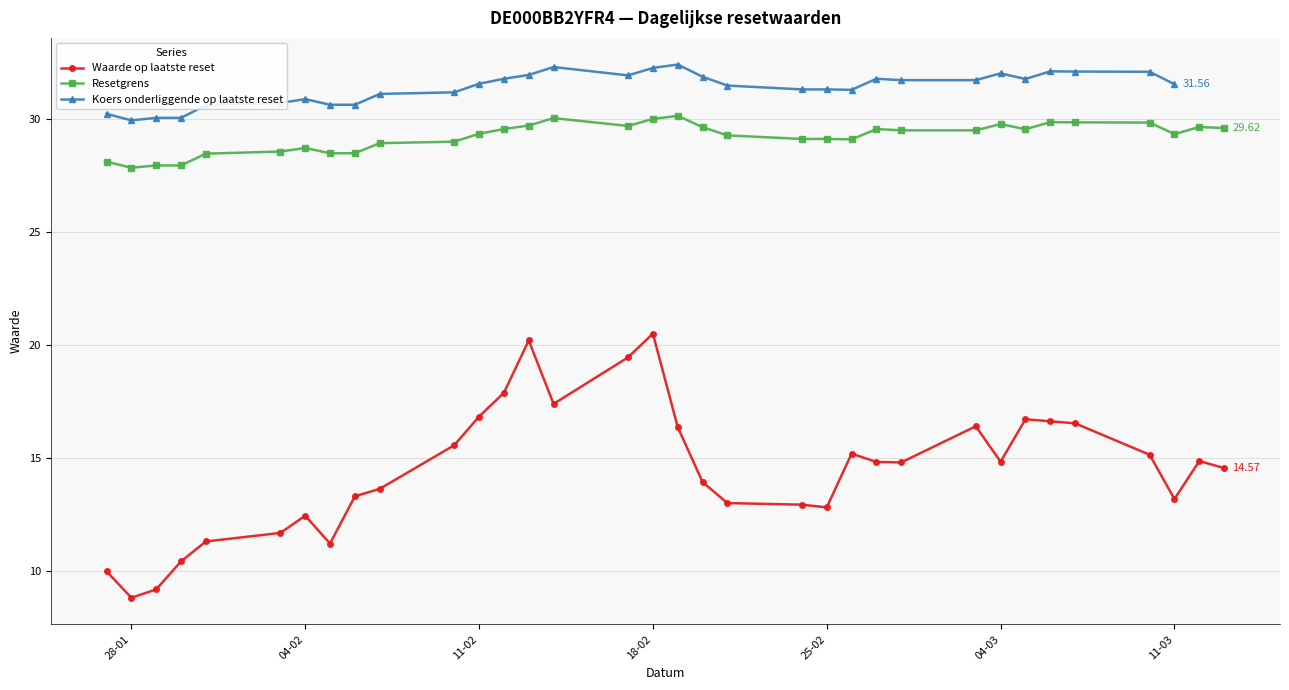

True or false: Koers onderliggende op laatste reset and Waarde op laatste reset intersect in this chart.

False